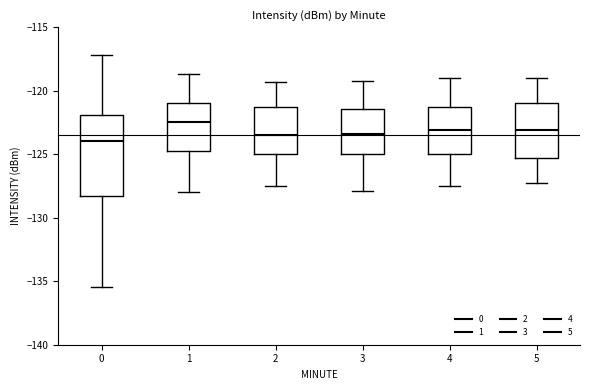

Reading left to right, read every box against the y-axis: the position of its median line, the range the box covers, and the ends of its whiskers. The values are not printed on the chart, so give them approximately, as read against the axis.

0: median -124.0, box -128.5 to -122.0, whiskers -135.5 to -117.0
1: median -122.5, box -124.5 to -121.0, whiskers -128.0 to -118.5
2: median -123.5, box -125.0 to -121.0, whiskers -127.5 to -119.5
3: median -123.5, box -125.0 to -121.5, whiskers -128.0 to -119.0
4: median -123.0, box -125.0 to -121.5, whiskers -127.5 to -119.0
5: median -123.0, box -125.5 to -121.0, whiskers -127.0 to -119.0